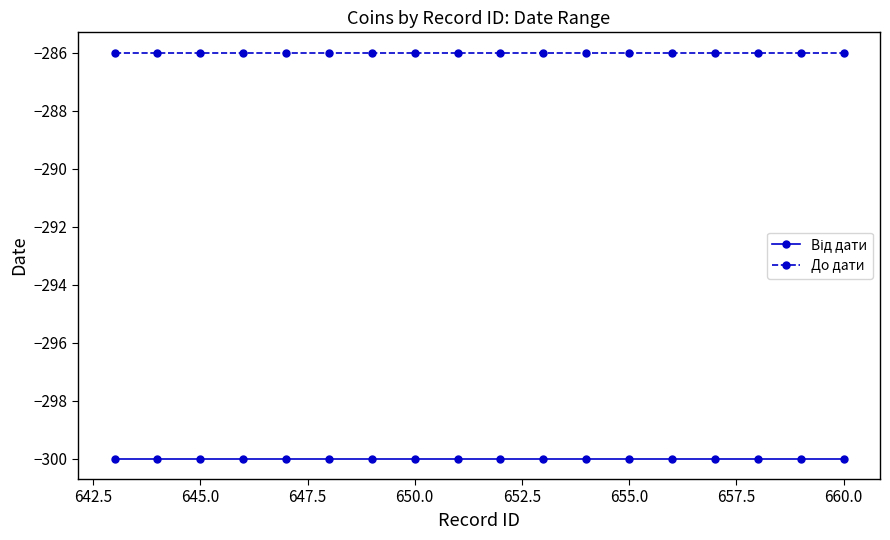

What is the lowest value of the До дати series?

-286